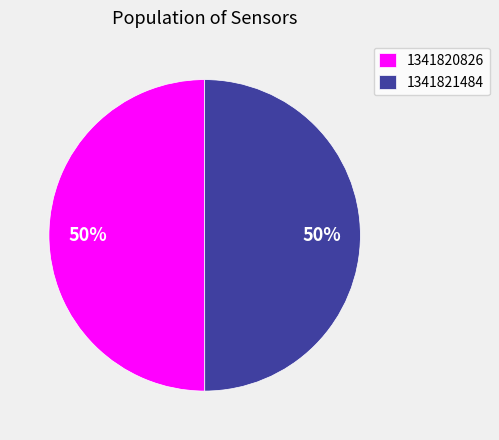

What is the ratio of the value at 1341821484 to the value at 1341820826?

1.0